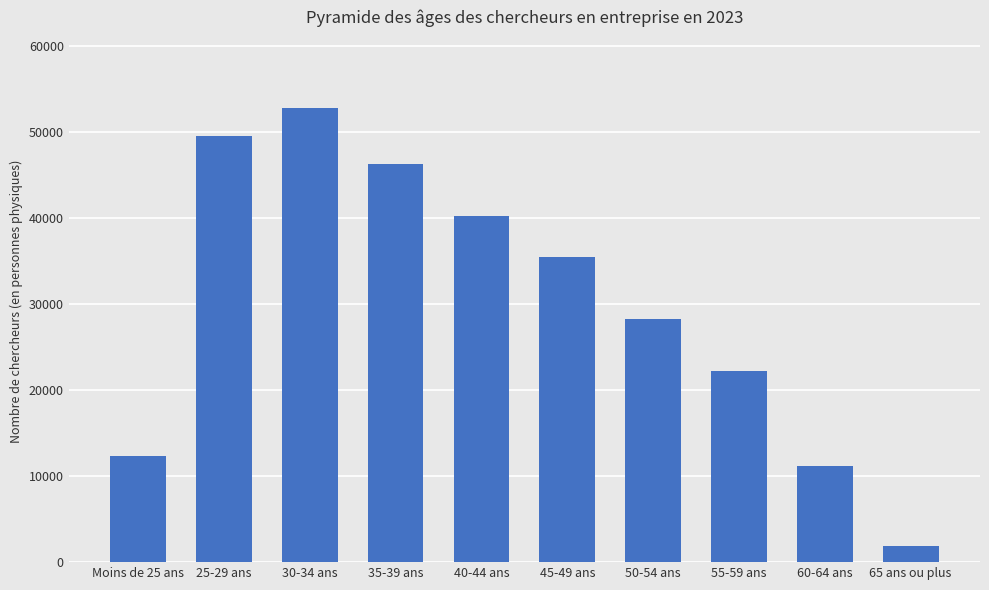

Reading left to right, list all the values displayed in this chart.

Moins de 25 ans=12382.7	25-29 ans=49568.9	30-34 ans=52782.6	35-39 ans=46333.0	40-44 ans=40297.6	45-49 ans=35426.8	50-54 ans=28236.9	55-59 ans=22245.8	60-64 ans=11187.0	65 ans ou plus=1823.4